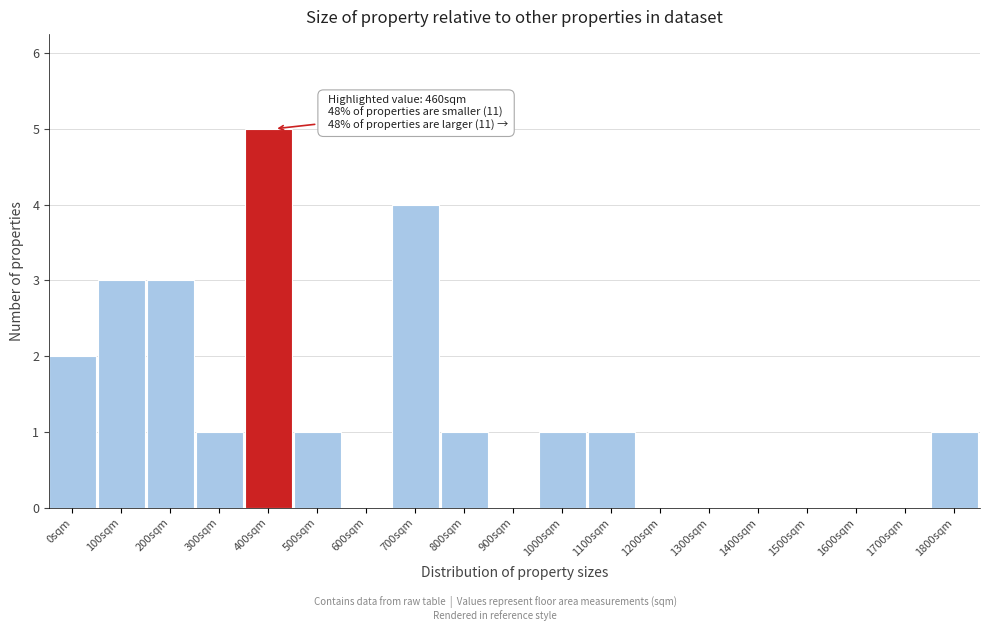

Reading left to right, transcribe all the data shown in this chart.

0sqm=2	100sqm=3	200sqm=3	300sqm=1	400sqm=5	500sqm=1	600sqm=0	700sqm=4	800sqm=1	900sqm=0	1000sqm=1	1100sqm=1	1200sqm=0	1300sqm=0	1400sqm=0	1500sqm=0	1600sqm=0	1700sqm=0	1800sqm=1